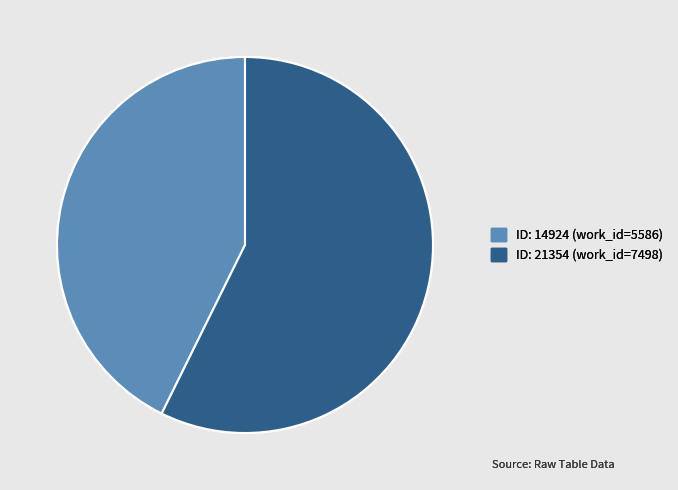

Does ID: 14924 (work_id=5586) account for over 50% of the chart?

No